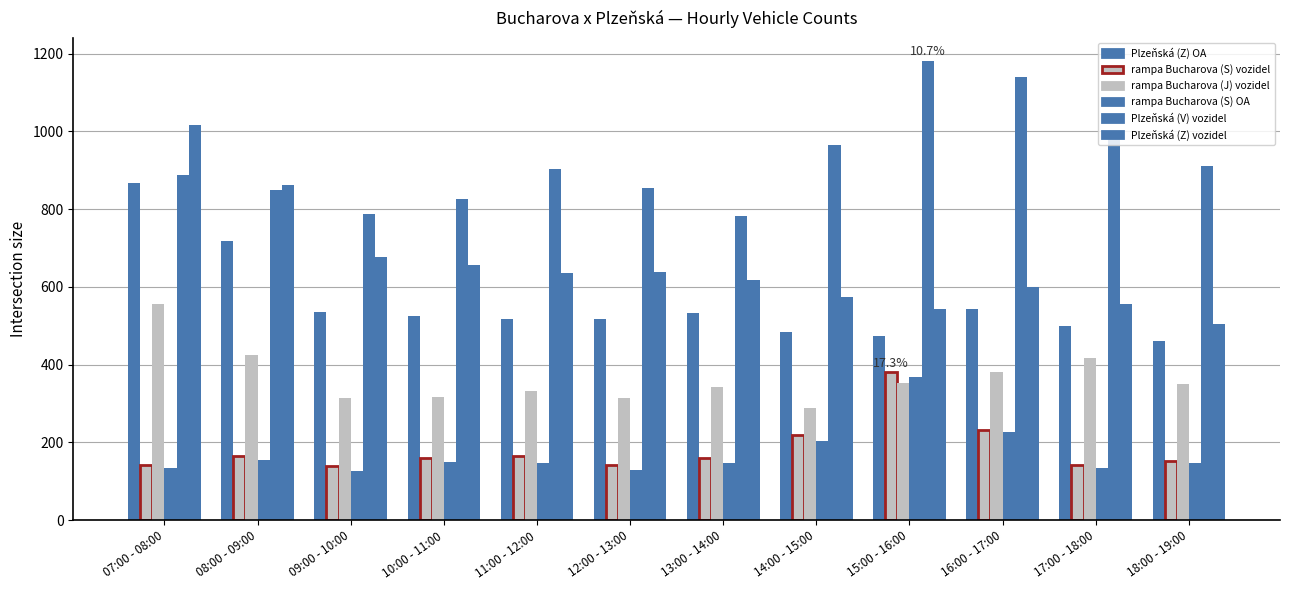

What is the value of the rampa Bucharova (J) vozidel bar at the 6th from the left?

313